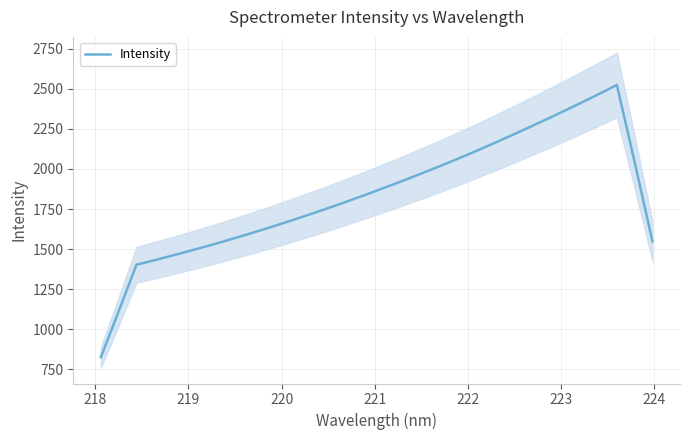

What is the lowest value of the Intensity series?

824.6